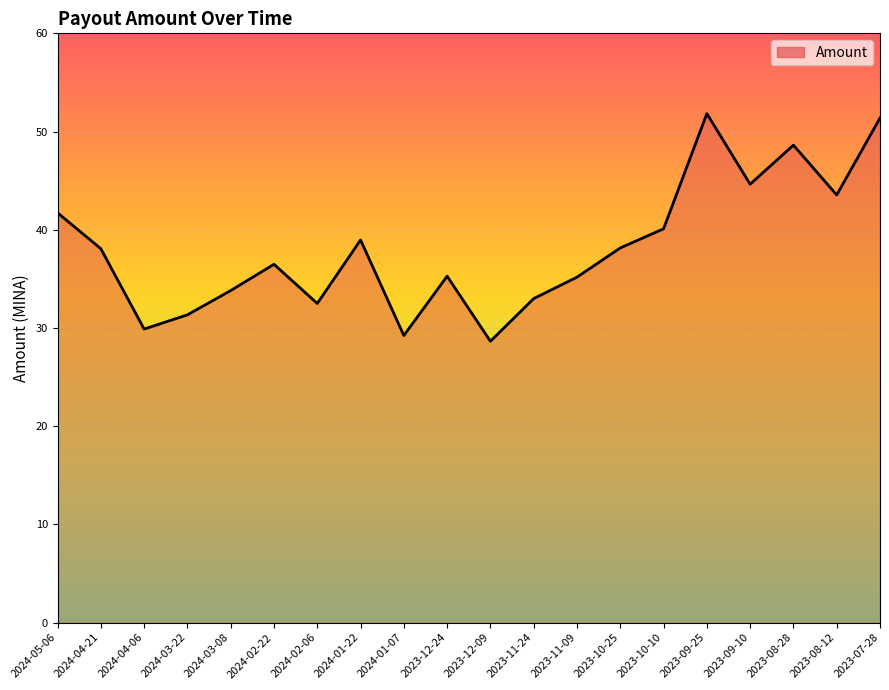

What is the change in value from 2024-05-06 to 2023-09-10?

+2.9